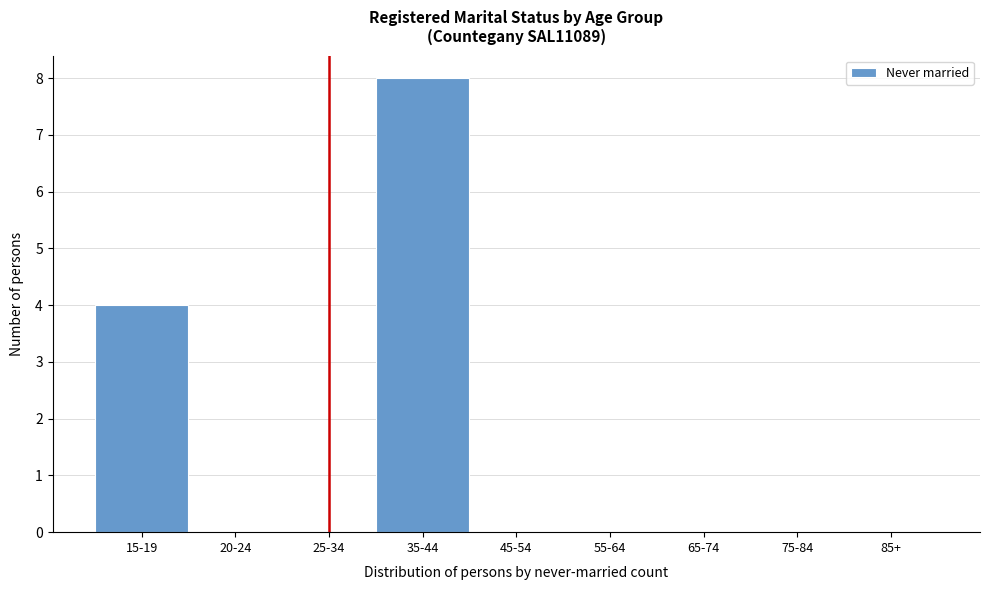

Reading left to right, list all the values displayed in this chart.

15-19=4	20-24=0	25-34=0	35-44=8	45-54=0	55-64=0	65-74=0	75-84=0	85+=0